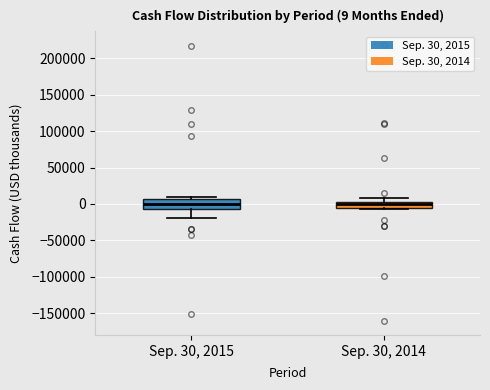

Which box is the tallest, from its lower edge to its upper edge?

Sep. 30, 2015